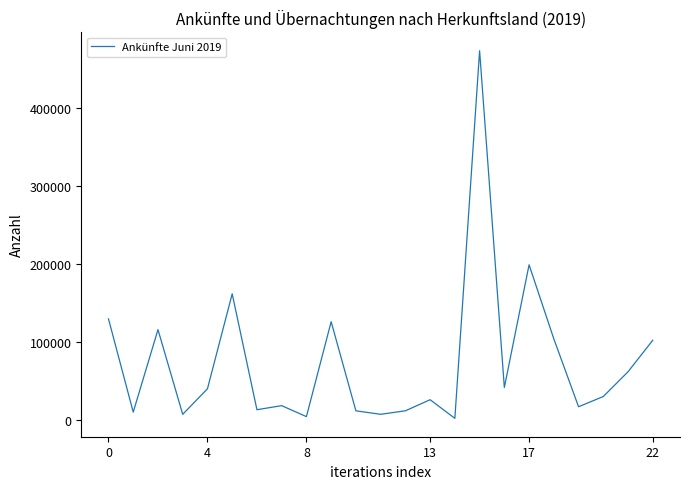

What is the greatest value displayed?

474008